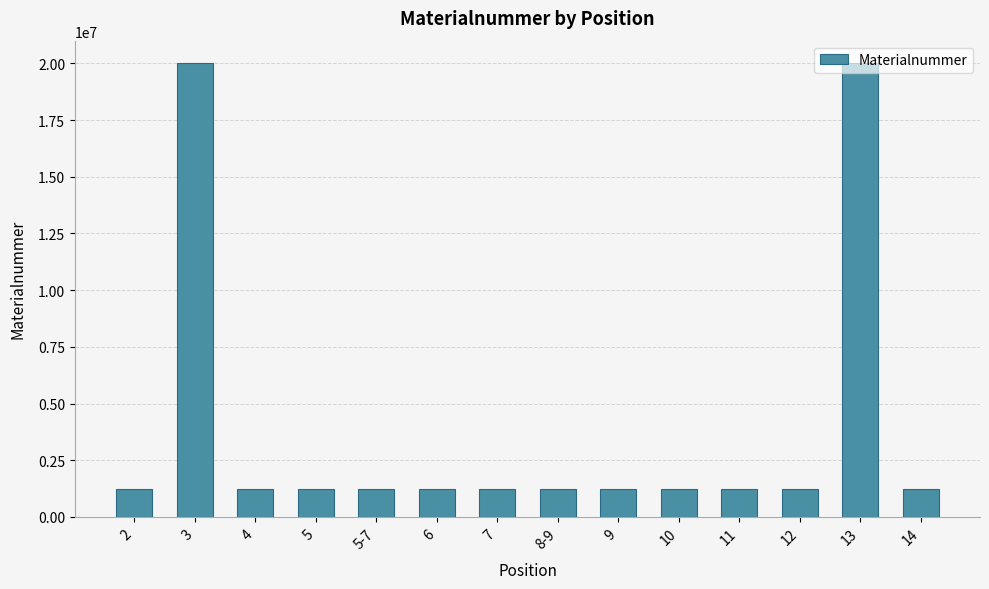

Is it true that the value at 7 is 2159882?

False